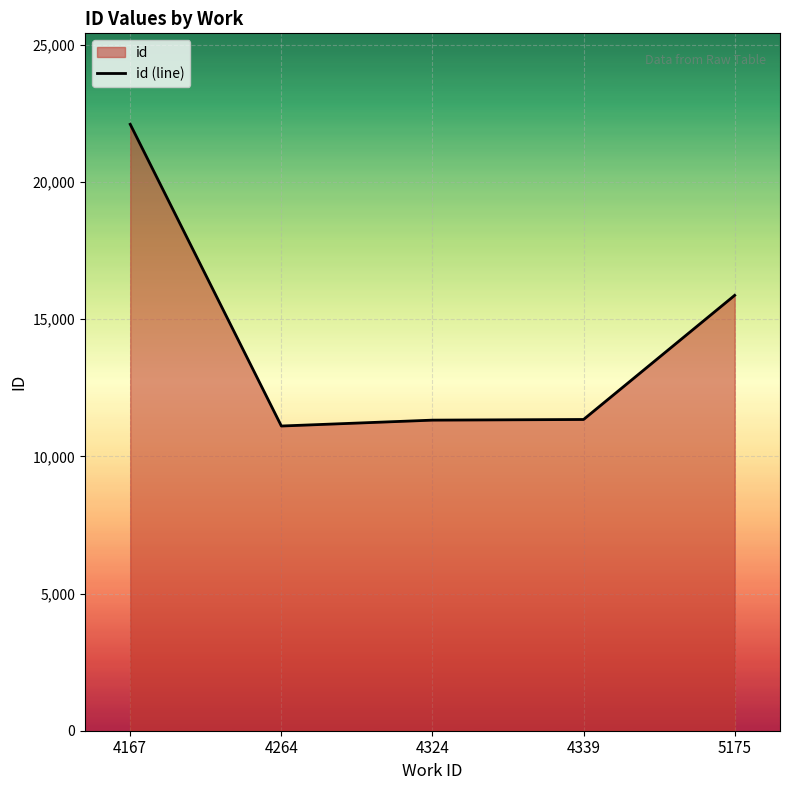

Is it true that the value at 5175 is 15871.3?

True